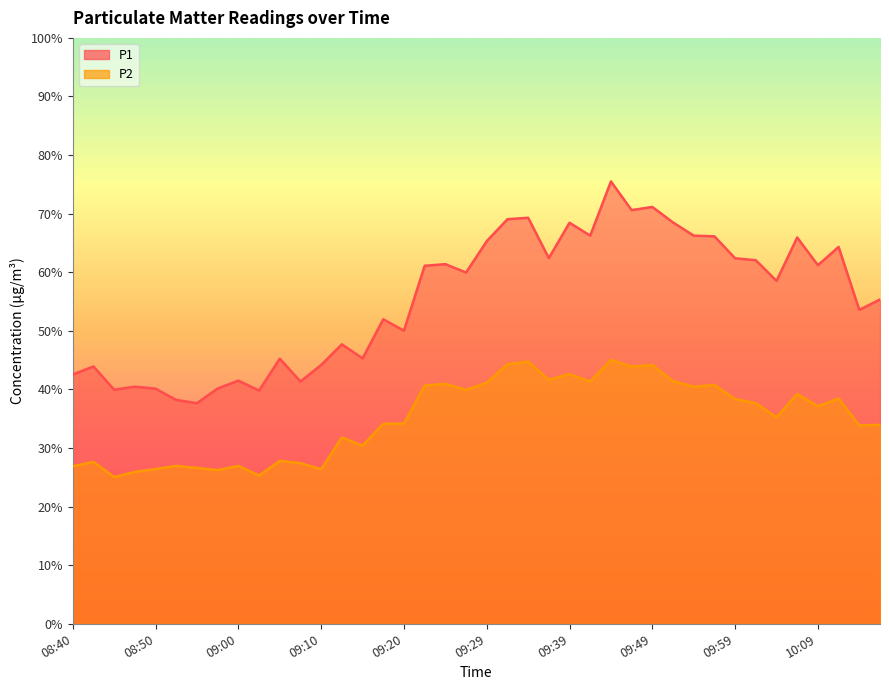

True or false: P1 and P2 intersect in this chart.

False